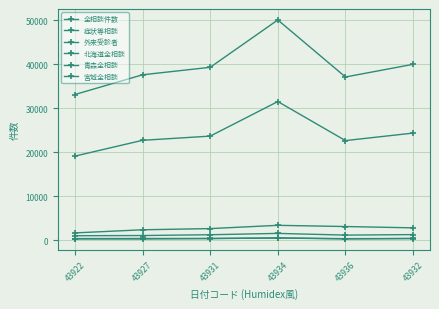

Which series has the widest spread of values?

全相談件数